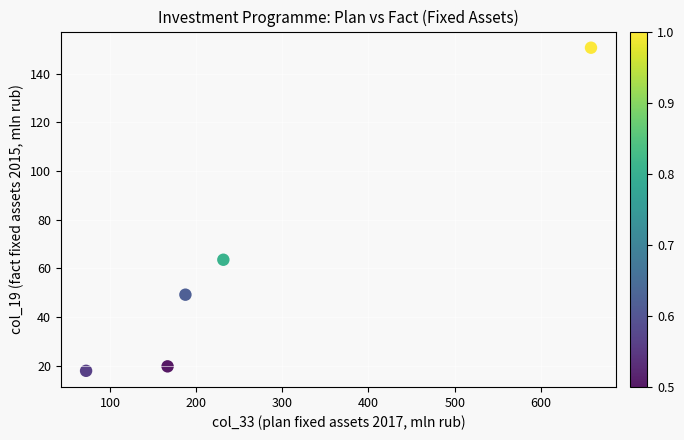

What Y value in the scatter plot is closest to 84?

63.6